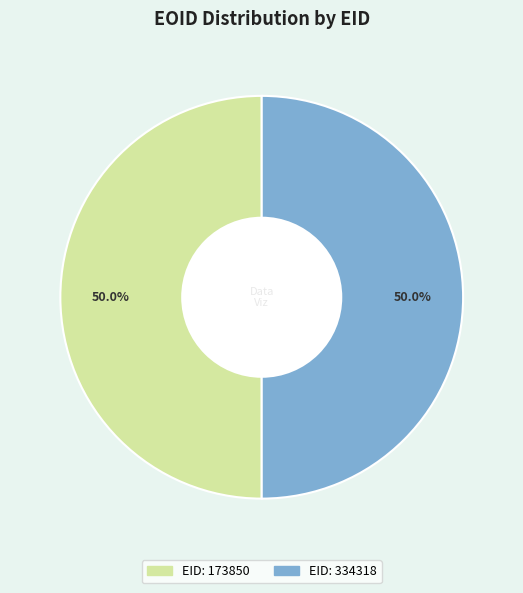

How many segments does this pie chart have?

2